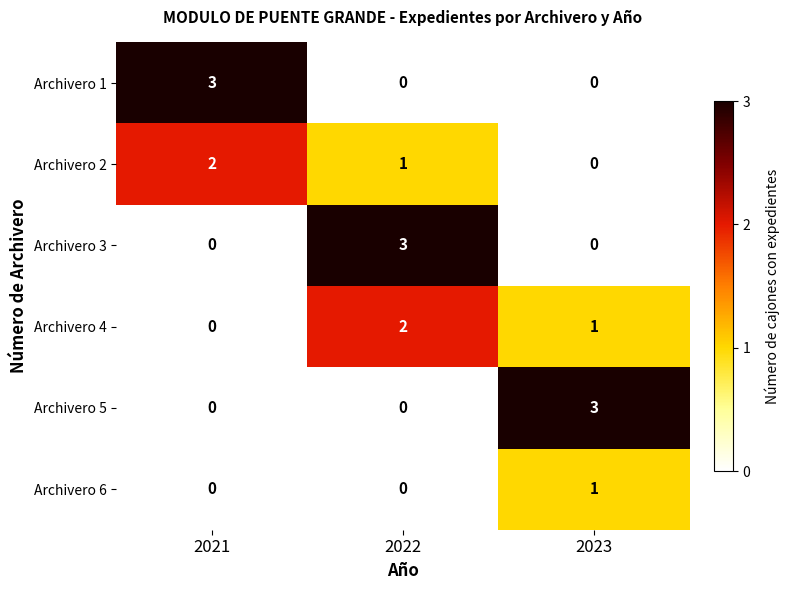

At which label does Archivero 3 reach its peak?

2022